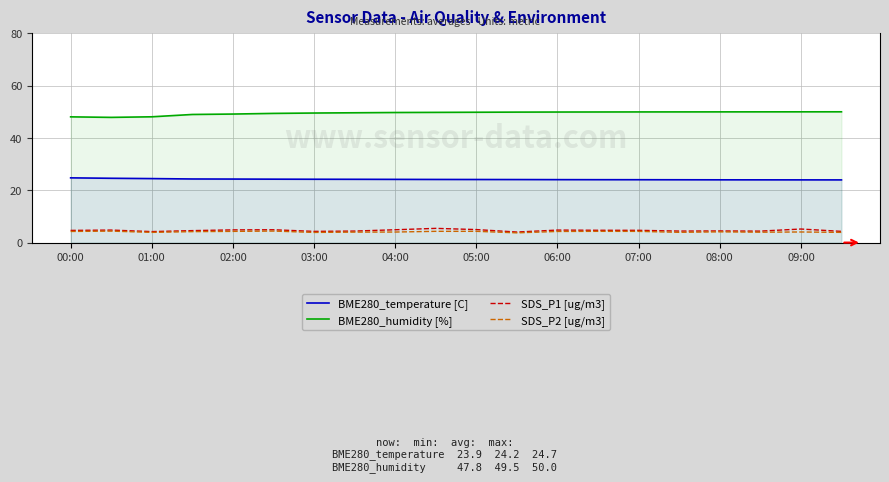

True or false: BME280_humidity [%] has a value of 12.0 at 08:00.

False